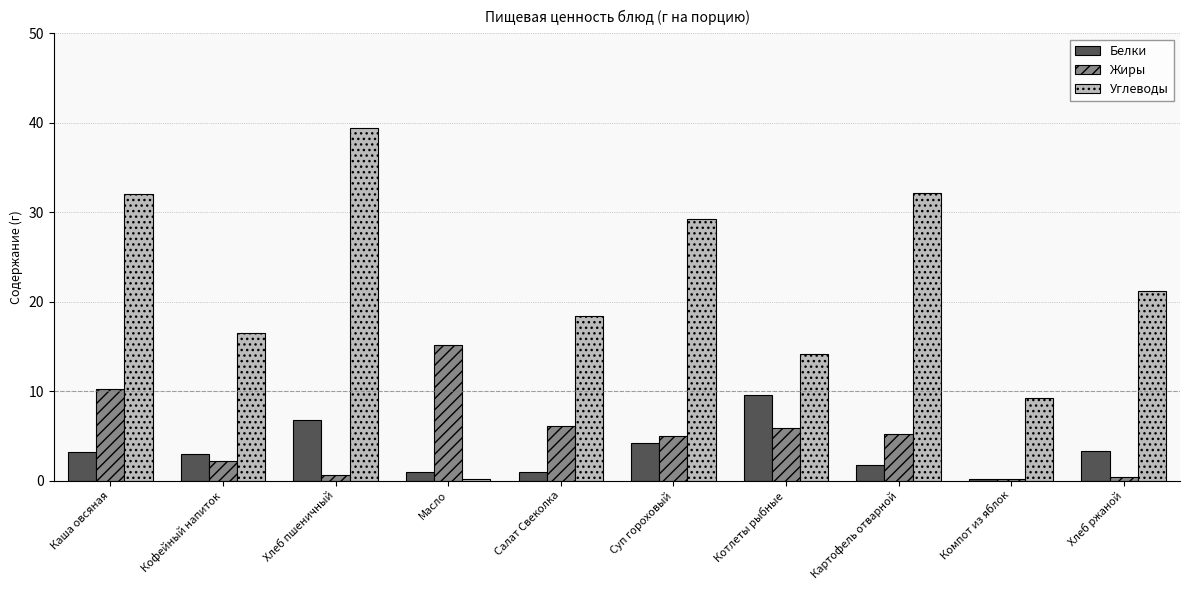

True or false: Углеводы has a value of 3.0 at Котлеты рыбные.

False